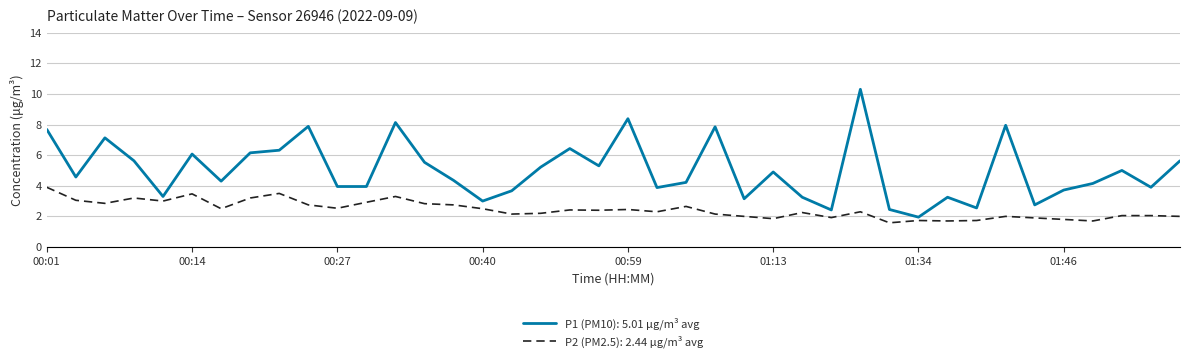

What is the minimum value shown in the chart?

1.6